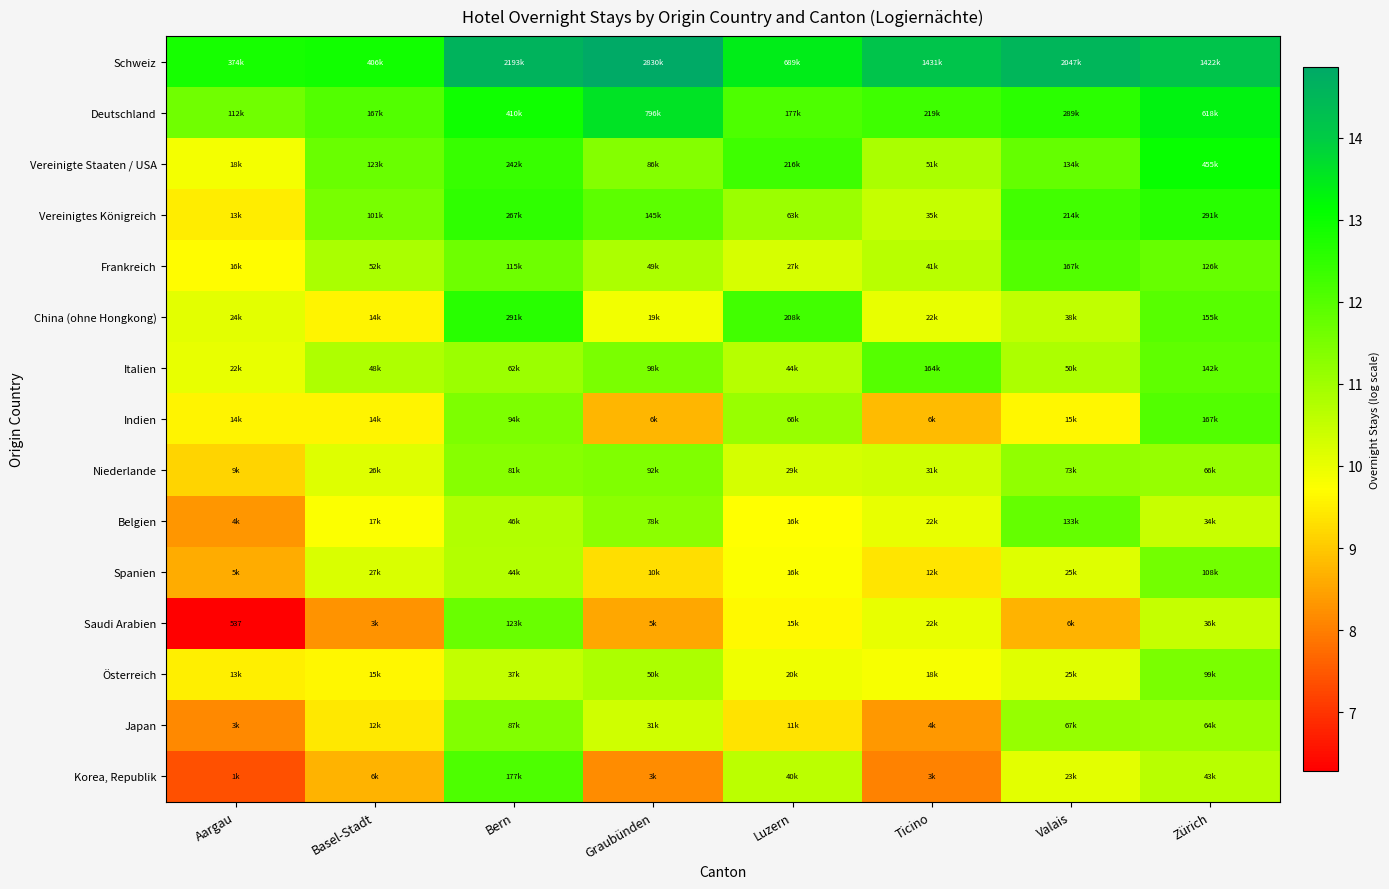

What is the difference between the maximum and minimum values in the Vereinigtes Königreich series?

3.1